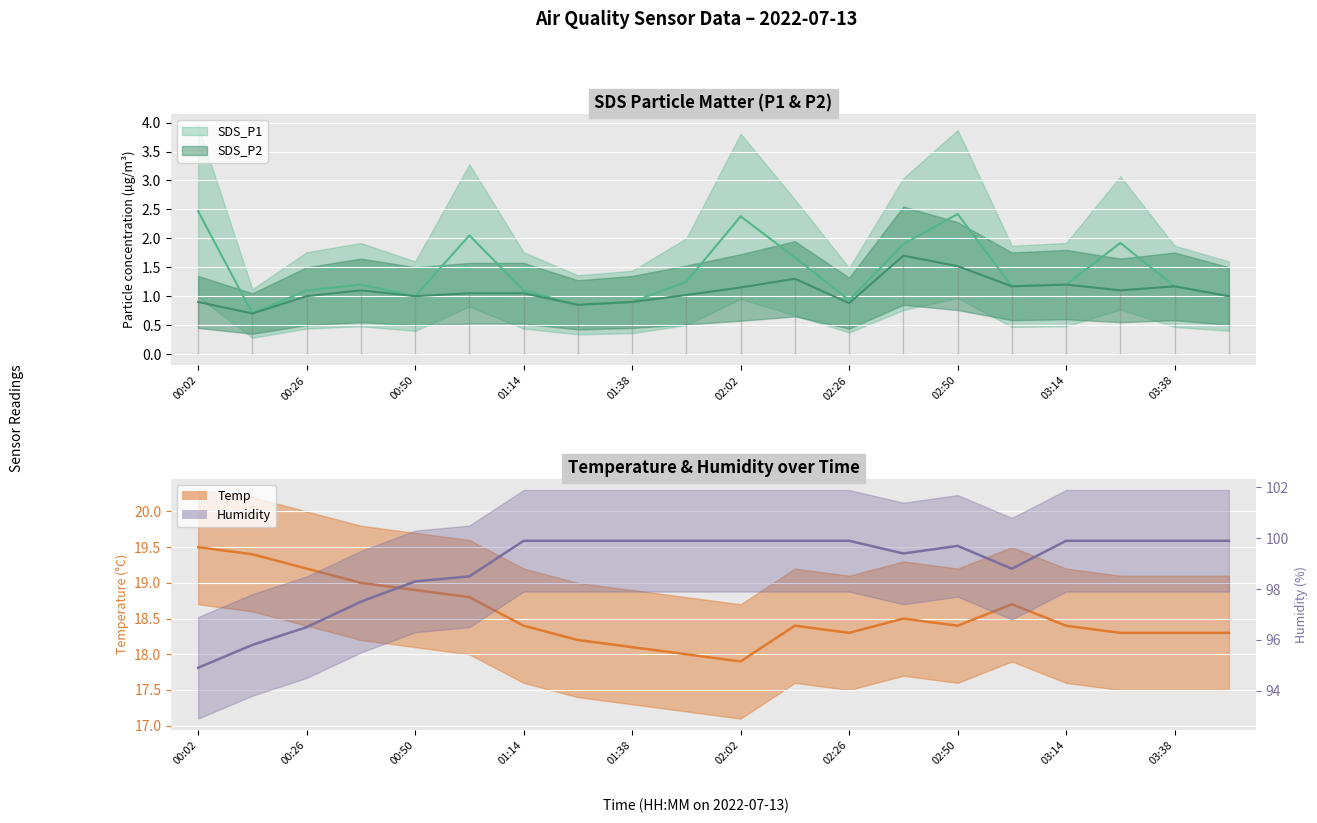

Rank the series at 03:38 from lowest to highest value.

SDS_P1, SDS_P2, Temp, Humidity